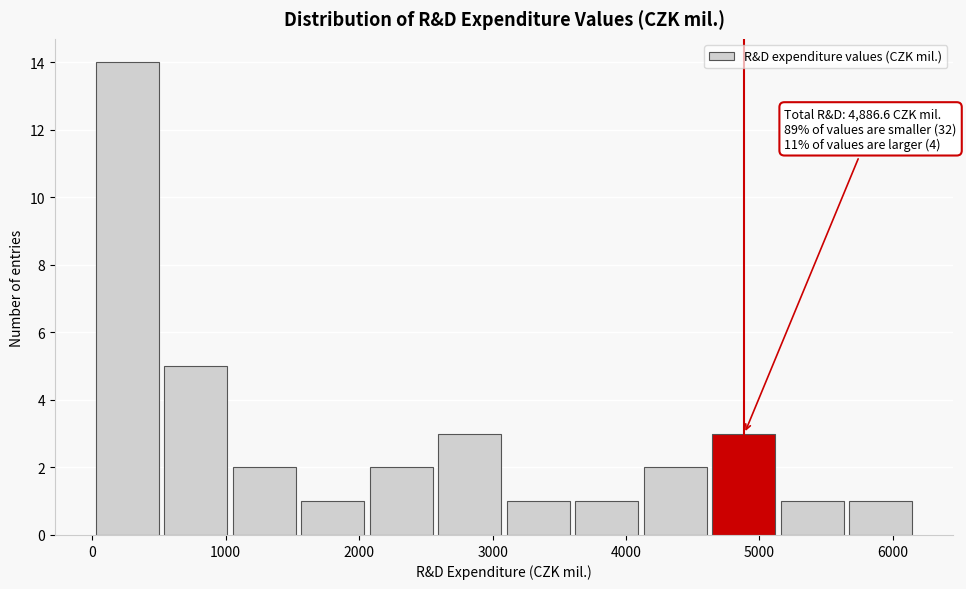

Which range on the x-axis has the tallest bar?

0 to 500